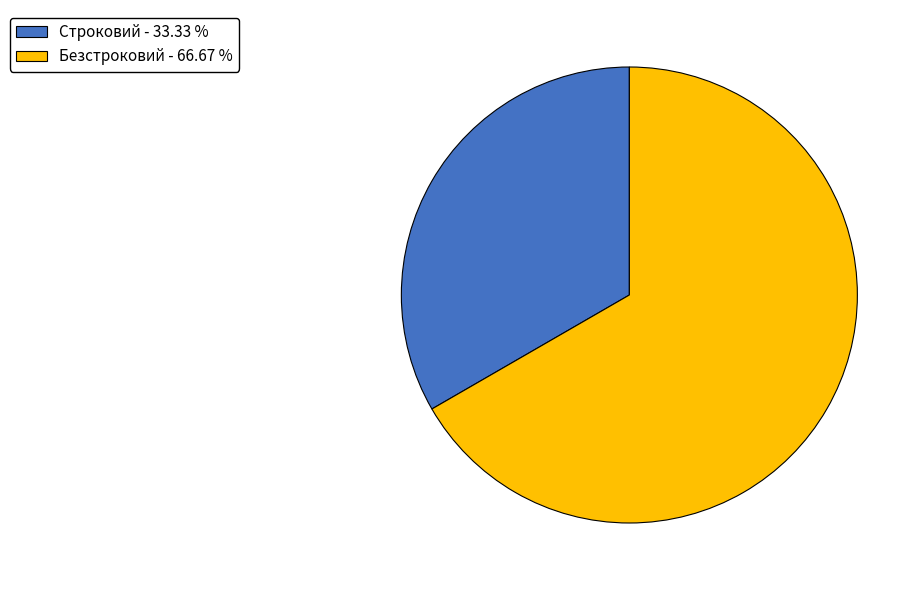

Does any single category account for the majority?

Yes